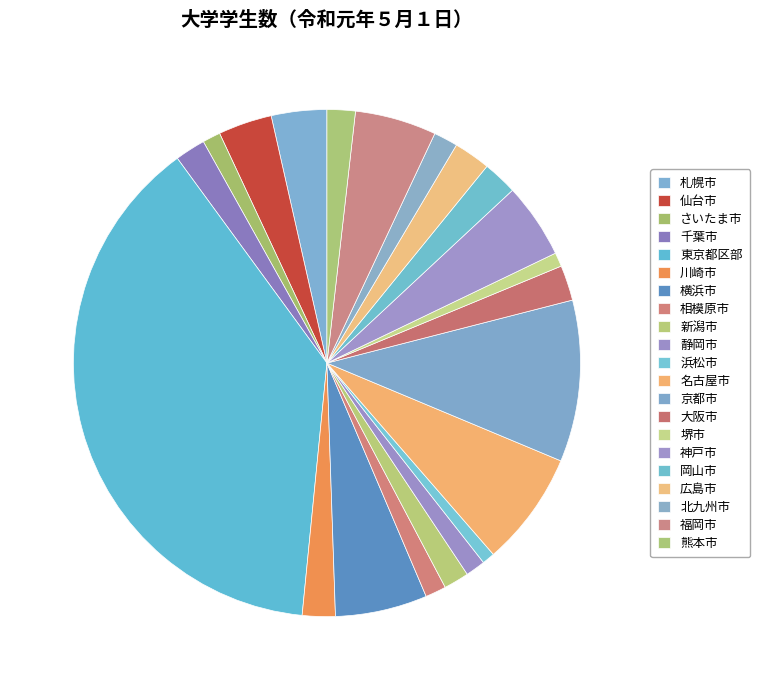

How many slices are in this pie chart?

21